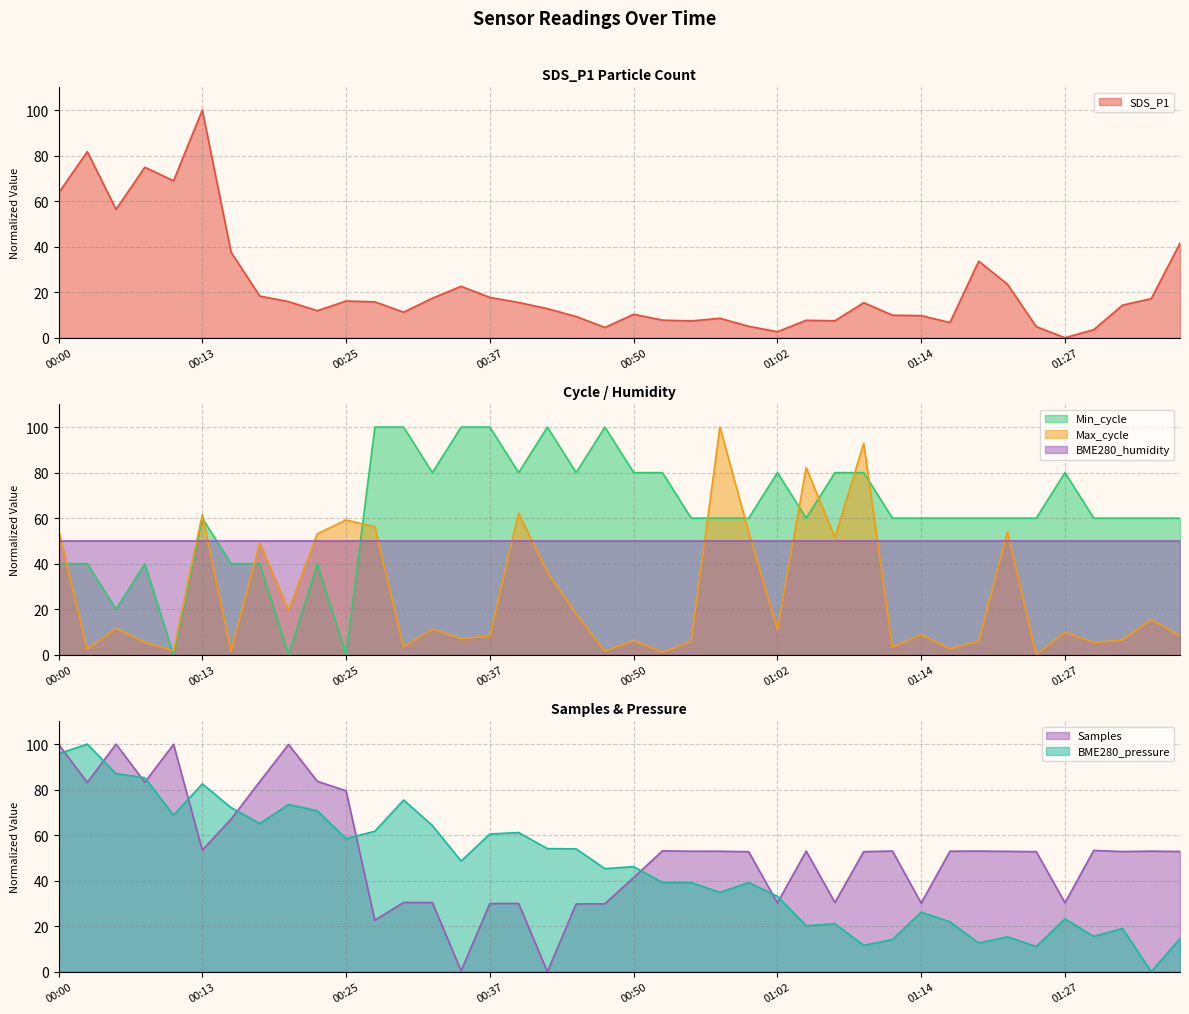

Where is the first local minimum for Min_cycle?

00:05